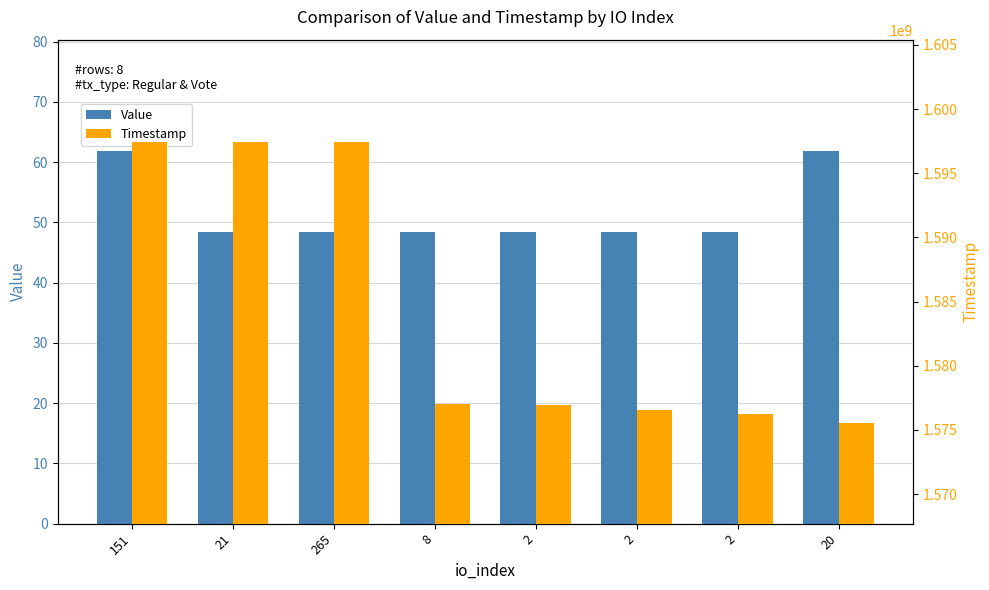

How many data points does each series have?

8